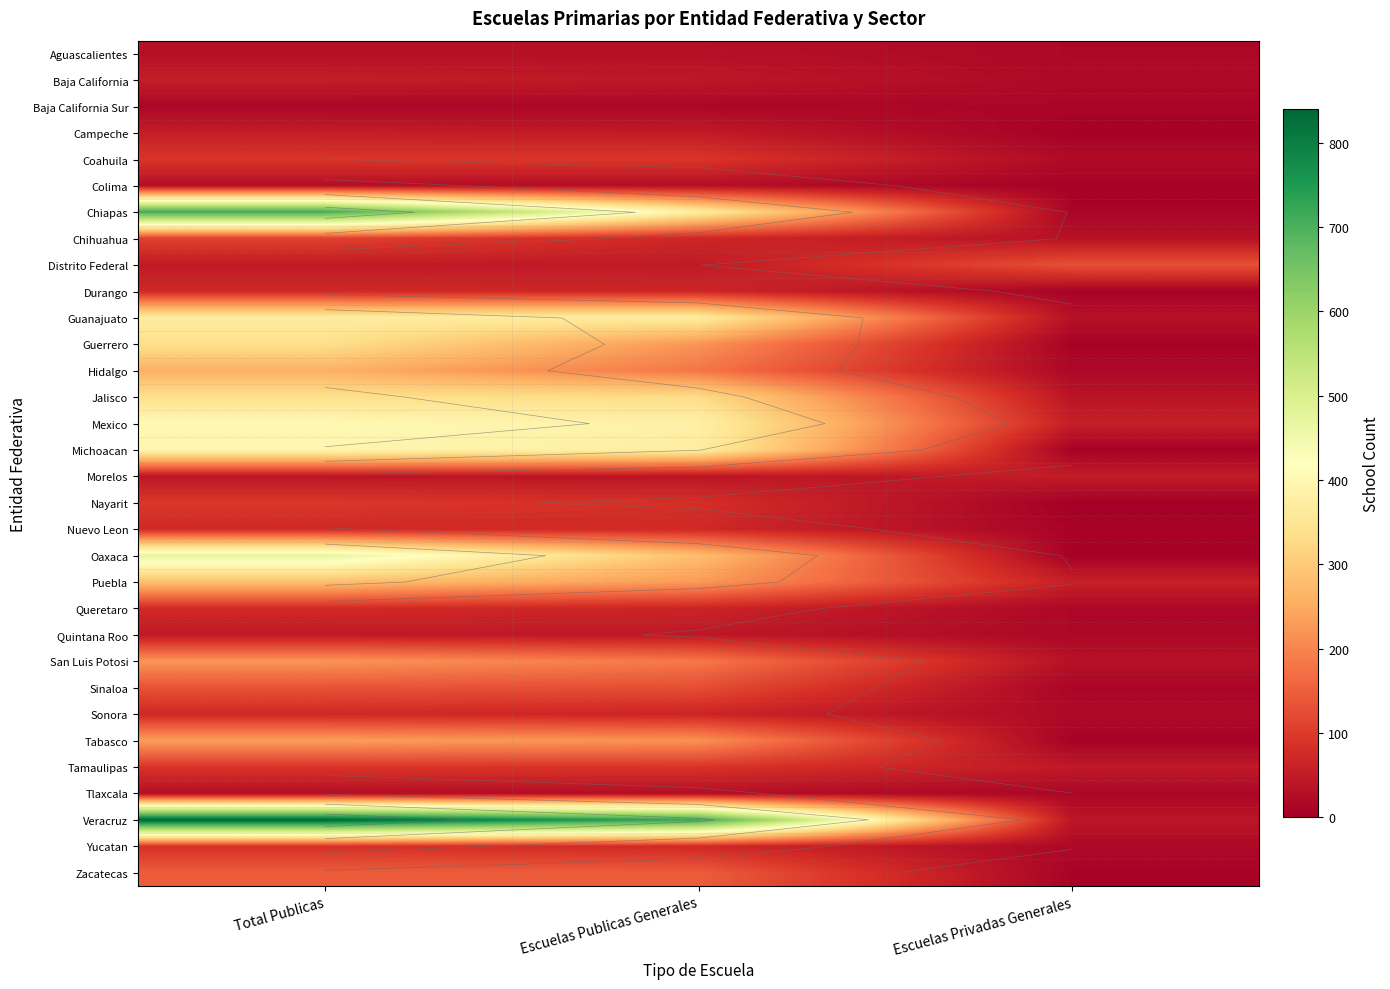

Which series has the widest spread of values?

Veracruz